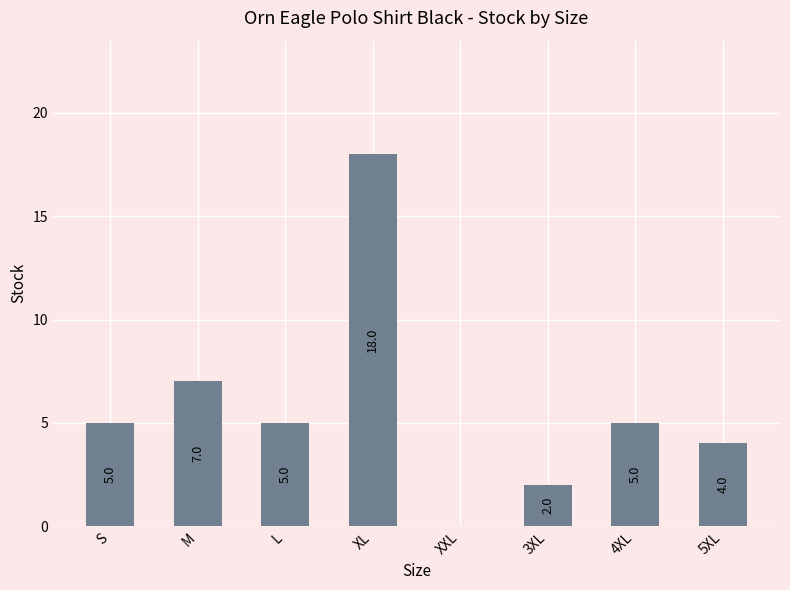

Reading left to right, what are all the values shown in this chart?

5	7	5	18	0	2	5	4